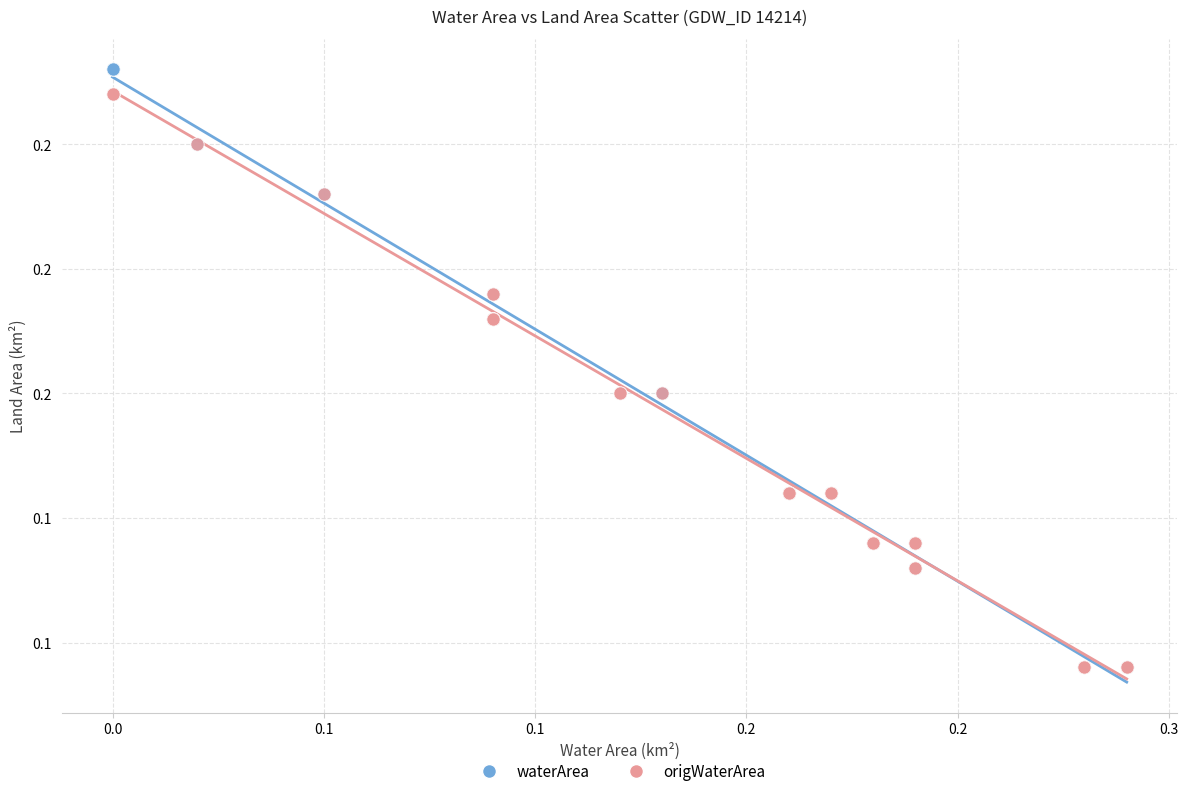

What are all the series names shown in the legend?

waterArea, origWaterArea